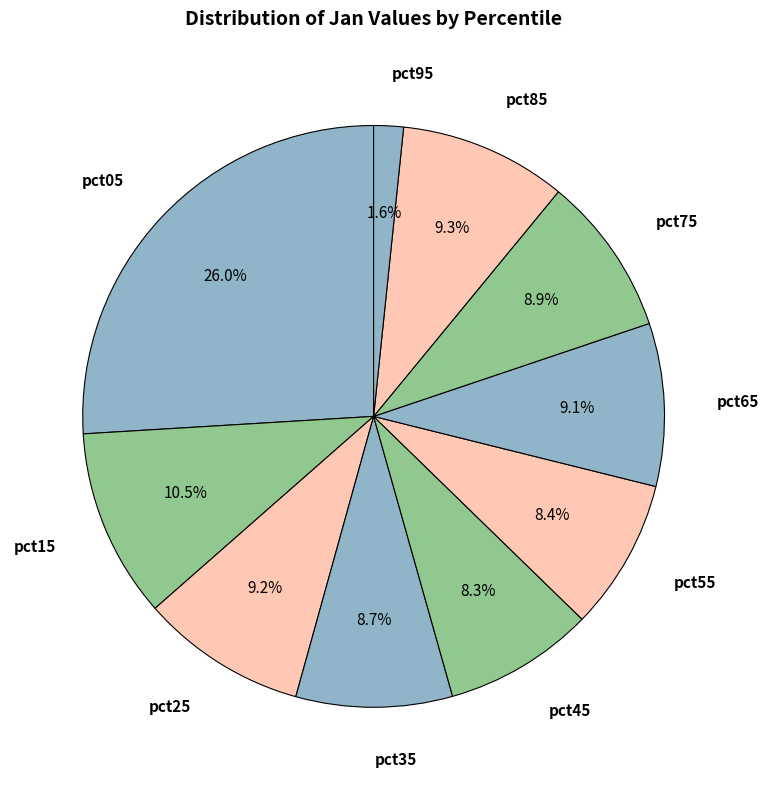

What is the smallest slice in the pie chart?

pct95